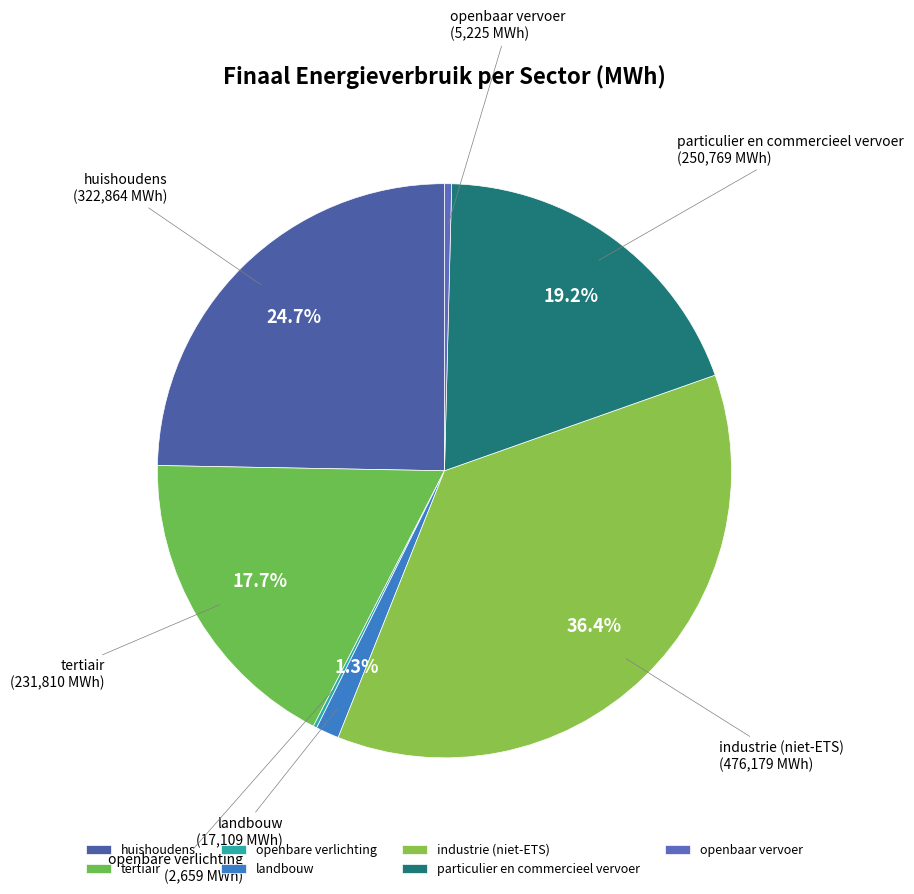

Which has a higher value, landbouw or openbaar vervoer?

landbouw